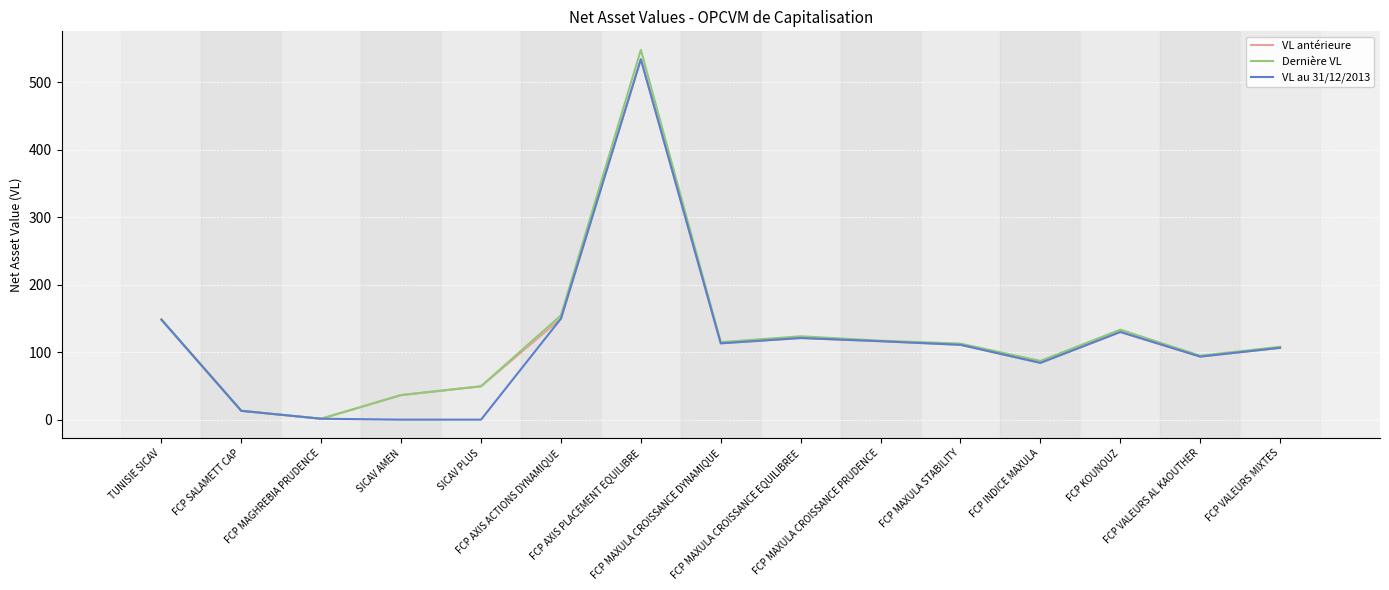

The value of Dernière VL at FCP VALEURS MIXTES is 74.7. True or false?

False